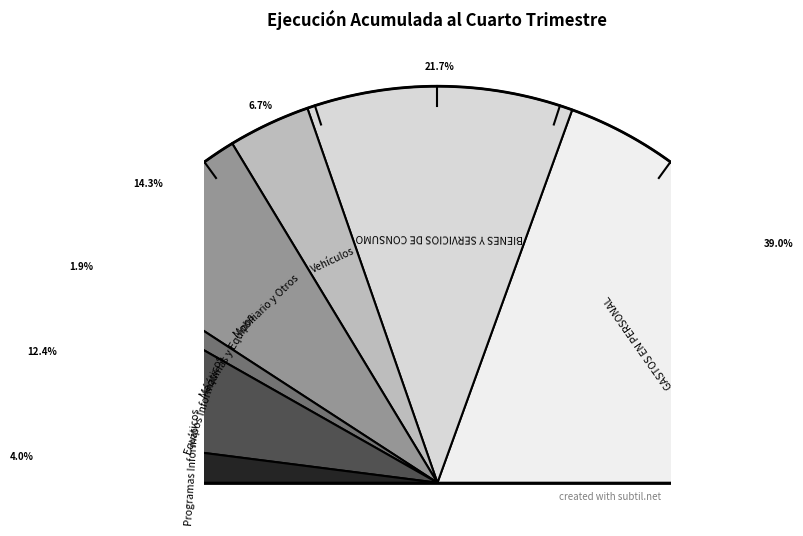

What percentage do Vehículos and Máquinas y Equipos together represent?

8.6%